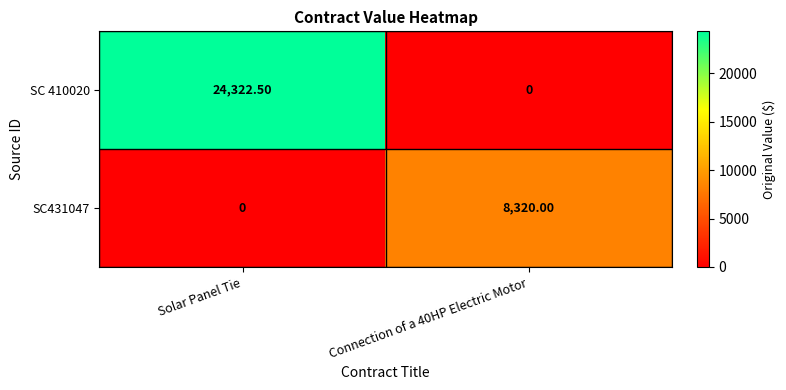

What is the difference between the SC 410020 values at Solar Panel Tie and Connection of a 40HP Electric Motor?

24322.5